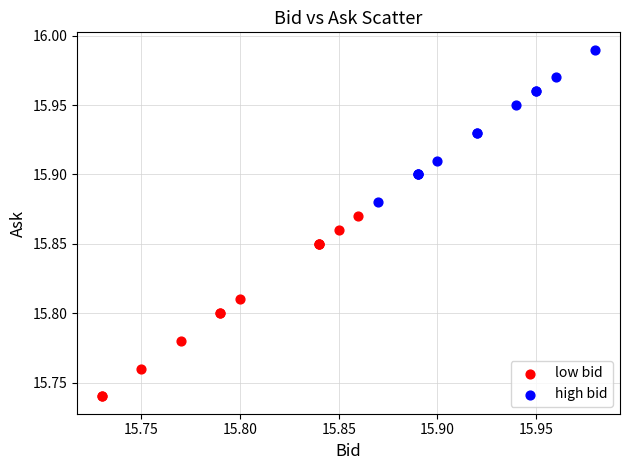

Which series has the widest spread of Y values?

low bid